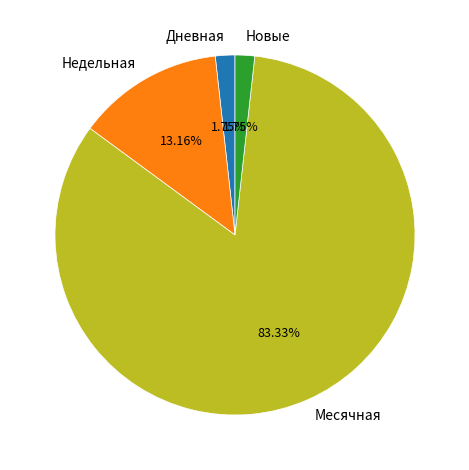

How many slices are in this pie chart?

4